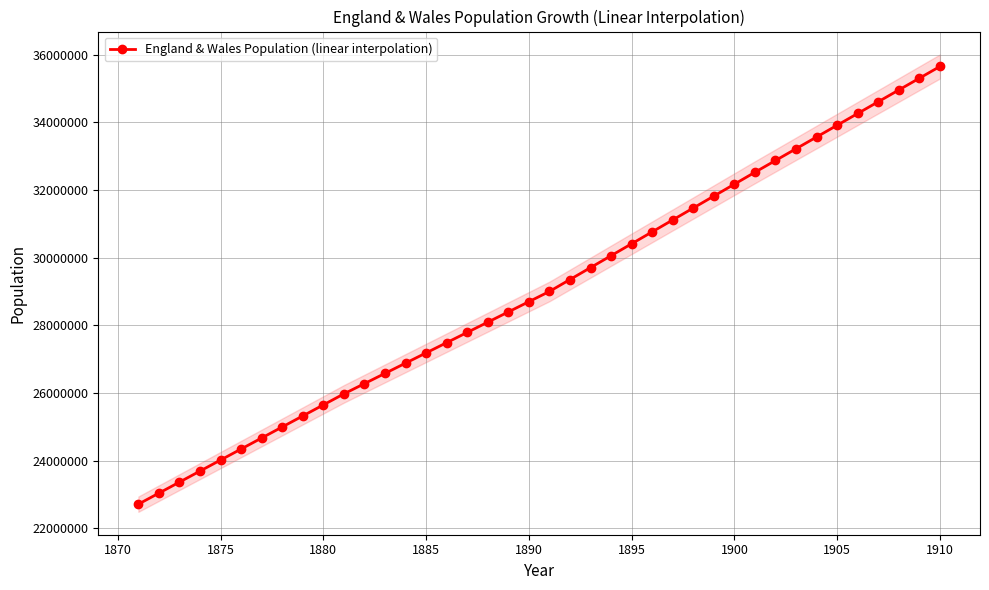

What is the highest value of the England & Wales Population (linear interpolation) series?

35655732.7